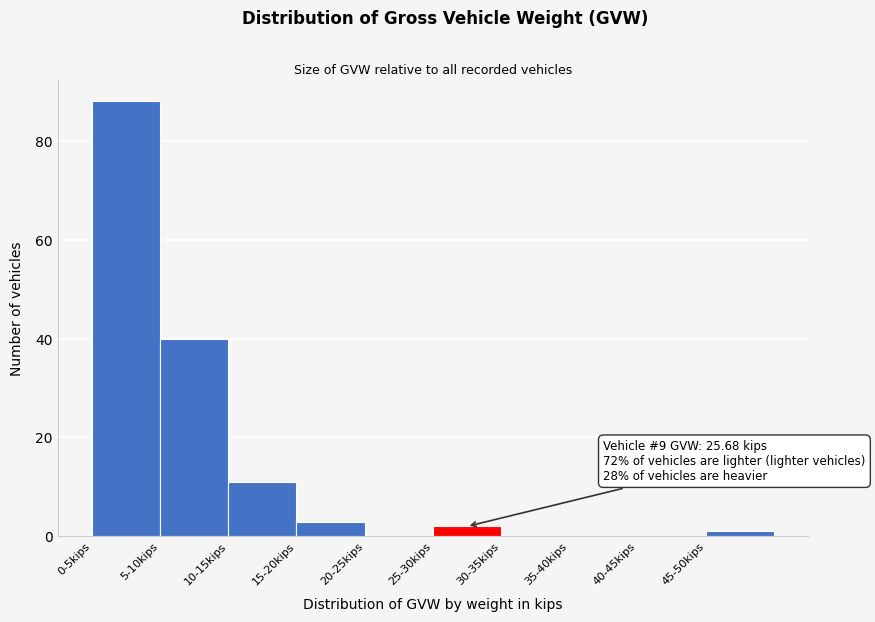

Reading left to right, what are all the values shown in this chart?

0-5kips=88	5-10kips=40	10-15kips=11	15-20kips=3	20-25kips=0	25-30kips=2	30-35kips=0	35-40kips=0	40-45kips=0	45-50kips=1